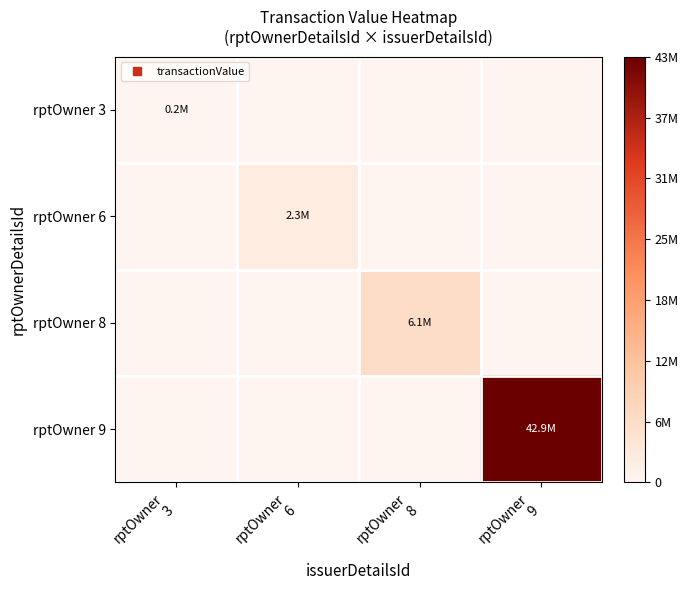

At which category is the sum across all series the highest?

rptOwner
9